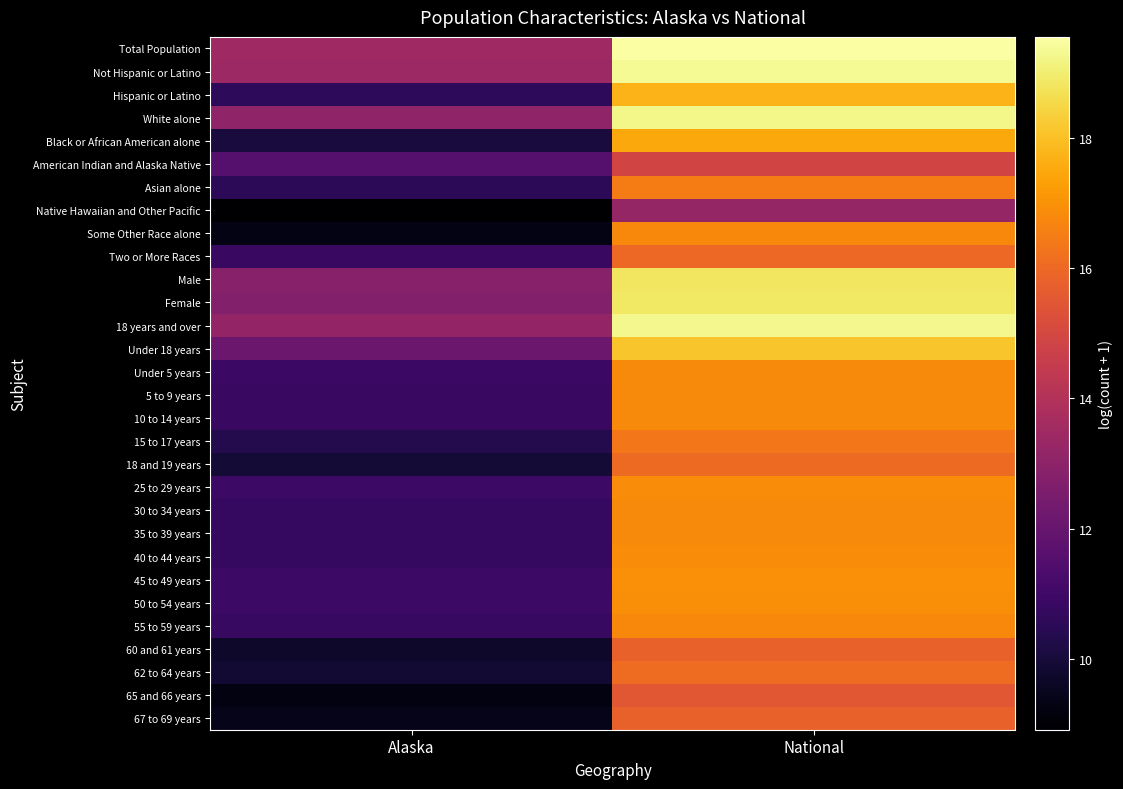

Reading left to right, list all the values displayed in this chart.

Total Population: Alaska=13.5	National=19.5
Not Hispanic or Latino: Alaska=13.4	National=19.4
Hispanic or Latino: Alaska=10.6	National=17.7
White alone: Alaska=13.1	National=19.2
Black or African American alone: Alaska=10.1	National=17.5
American Indian and Alaska Native: Alaska=11.6	National=14.9
Asian alone: Alaska=10.5	National=16.5
Native Hawaiian and Other Pacific: Alaska=8.9	National=13.2
Some Other Race alone: Alaska=9.3	National=16.8
Two or More Races: Alaska=10.9	National=16.0
Male: Alaska=12.8	National=18.8
Female: Alaska=12.7	National=18.9
18 years and over: Alaska=13.2	National=19.3
Under 18 years: Alaska=12.1	National=18.1
Under 5 years: Alaska=10.9	National=16.8
5 to 9 years: Alaska=10.8	National=16.8
10 to 14 years: Alaska=10.8	National=16.8
15 to 17 years: Alaska=10.4	National=16.4
18 and 19 years: Alaska=9.9	National=16.0
25 to 29 years: Alaska=10.9	National=16.9
30 to 34 years: Alaska=10.8	National=16.8
35 to 39 years: Alaska=10.7	National=16.8
40 to 44 years: Alaska=10.8	National=16.9
45 to 49 years: Alaska=10.9	National=16.9
50 to 54 years: Alaska=10.9	National=16.9
55 to 59 years: Alaska=10.8	National=16.8
60 and 61 years: Alaska=9.7	National=15.8
62 to 64 years: Alaska=9.9	National=16.1
65 and 66 years: Alaska=9.2	National=15.5
67 to 69 years: Alaska=9.4	National=15.8